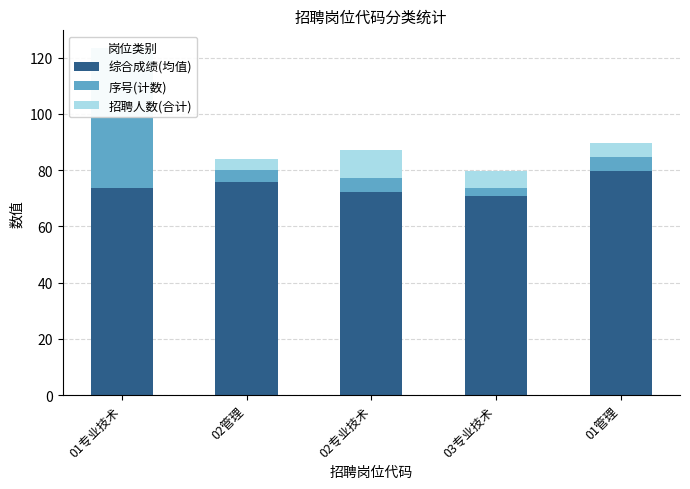

Which series has the largest total across all categories?

综合成绩(均值)